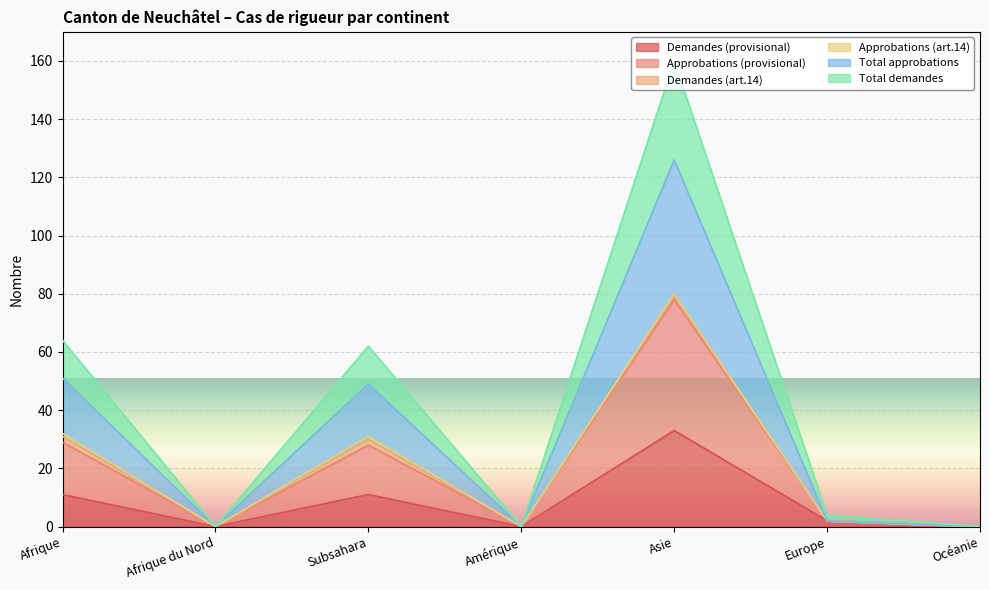

Rank the categories by Approbations (provisional) value from lowest to highest.

Afrique du Nord, Amérique, Océanie, Europe, Subsahara, Afrique, Asie